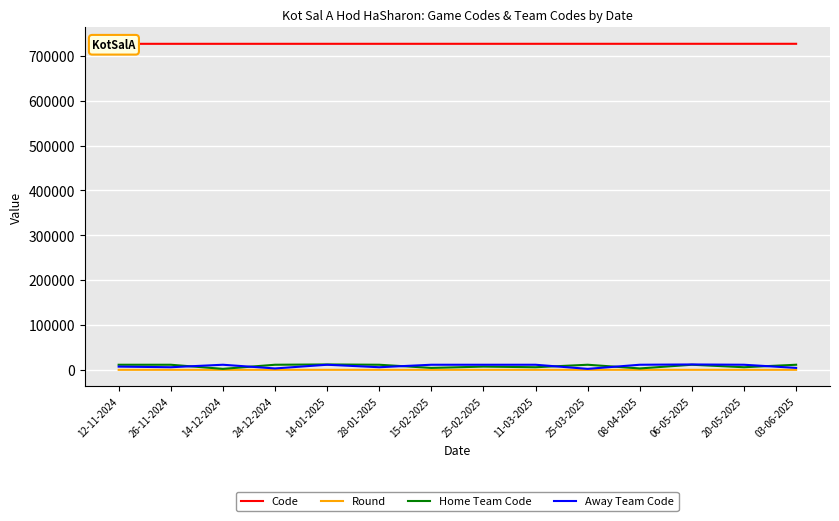

Where does the Code series first go above 726780?

11-03-2025